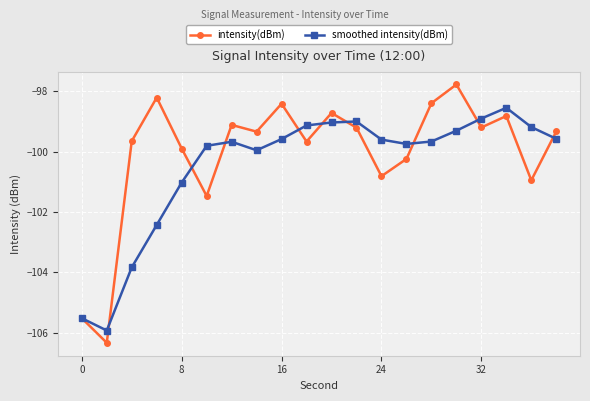

What is the minimum value for intensity(dBm)?

-106.3